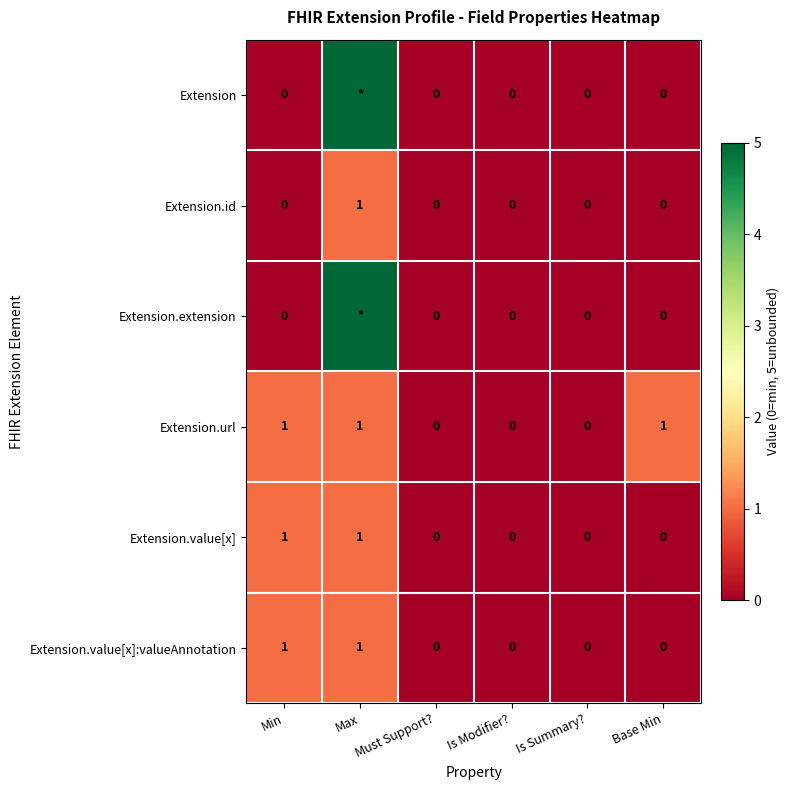

How many values in the Extension.value[x] series exceed 0?

2